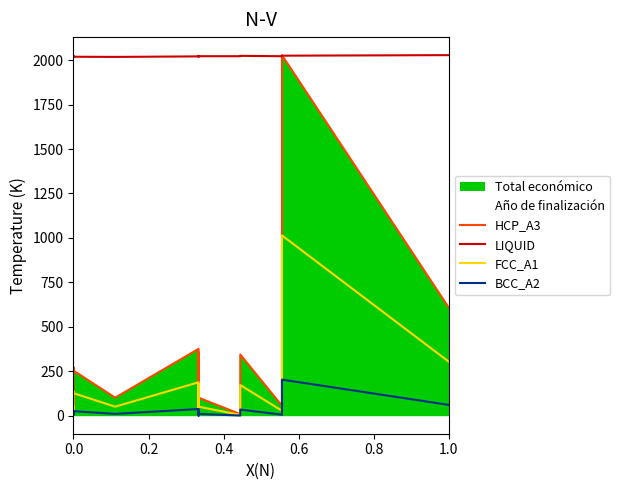

True or false: HCP_A3 and FCC_A1 intersect in this chart.

False